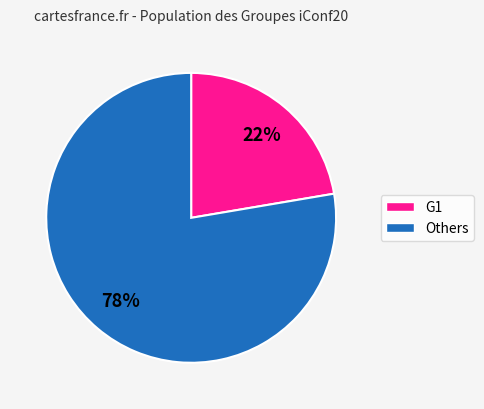

Is there any slice that represents more than half of the pie?

Yes